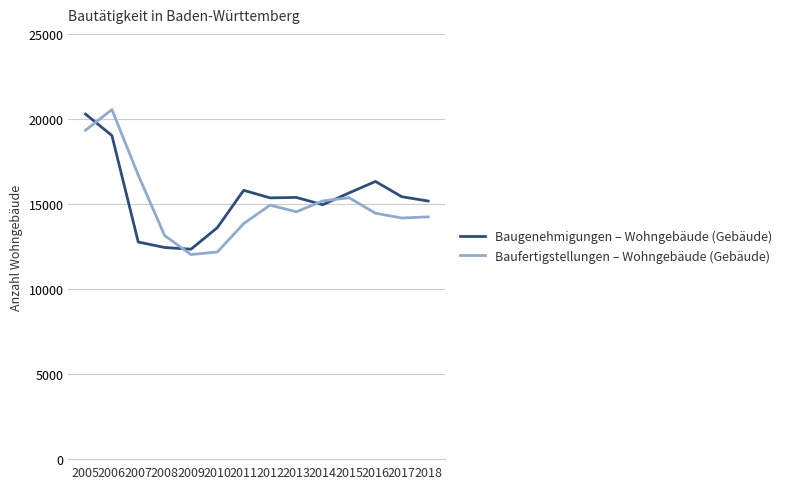

What is the total value across all series at 2017?

29599